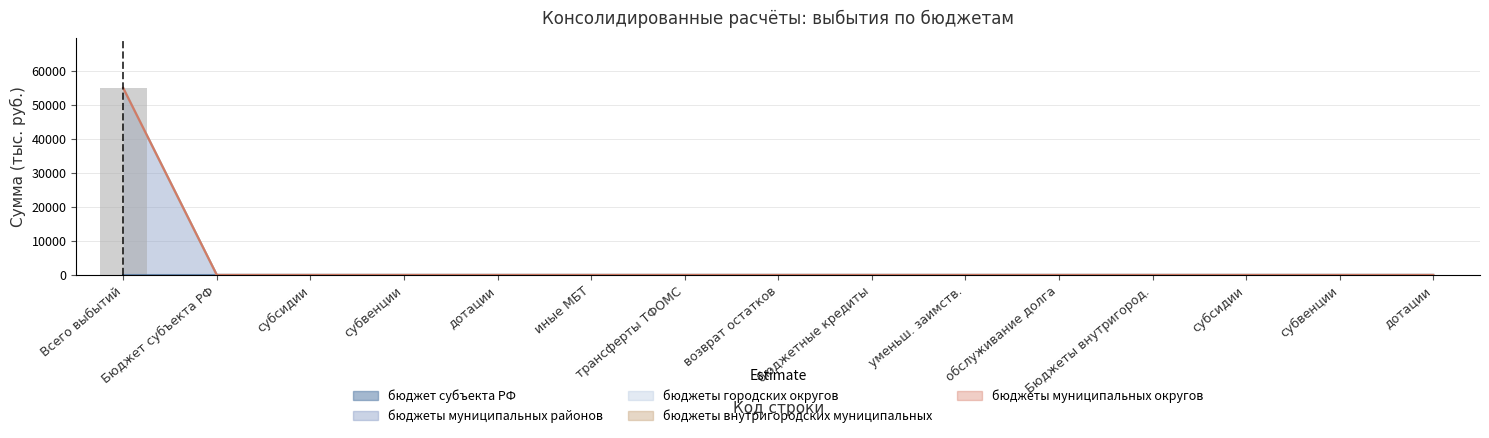

Which series has the largest total across all categories?

бюджеты муниципальных районов